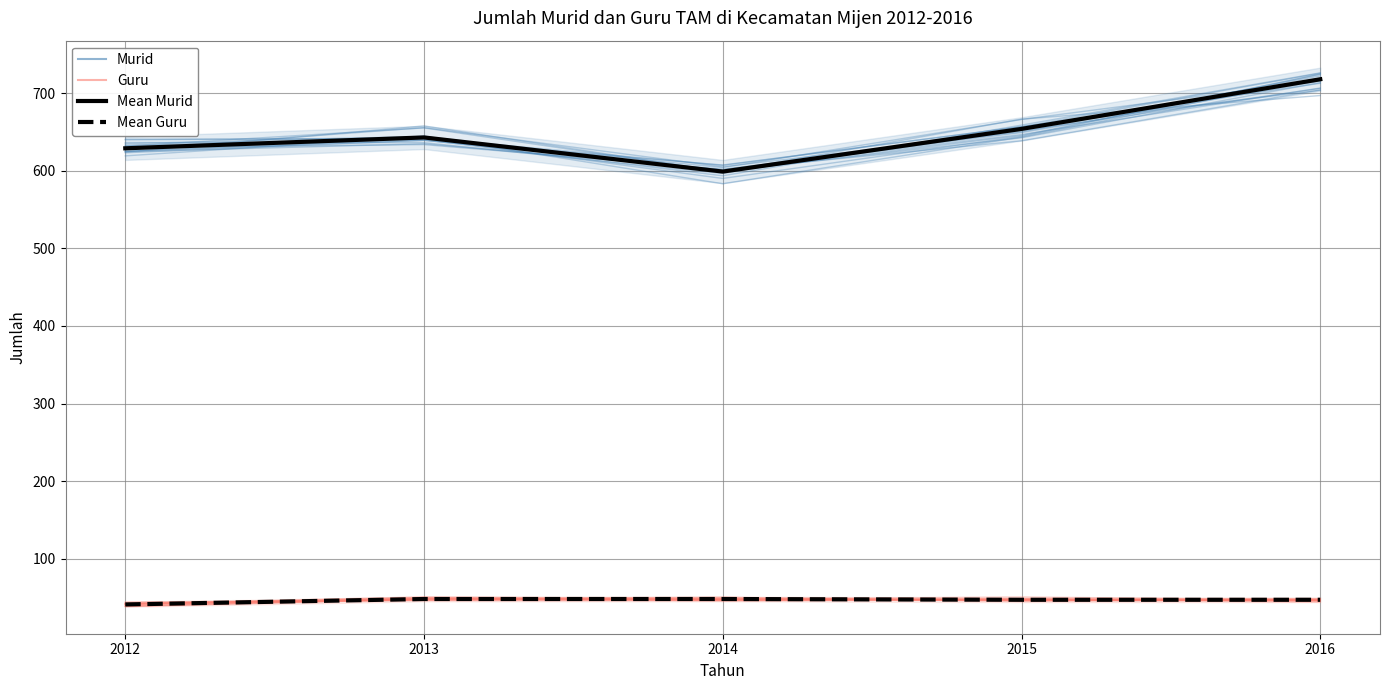

What is the sum of the Mean Guru values at 2016 and 2012?

88.0